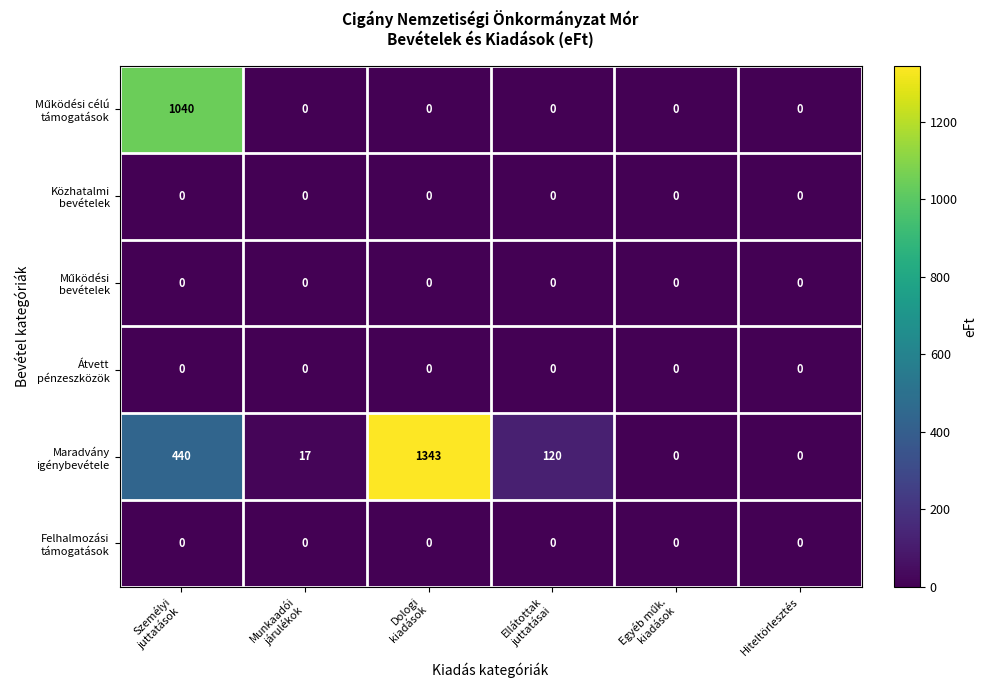

What is the greatest value displayed?

1343